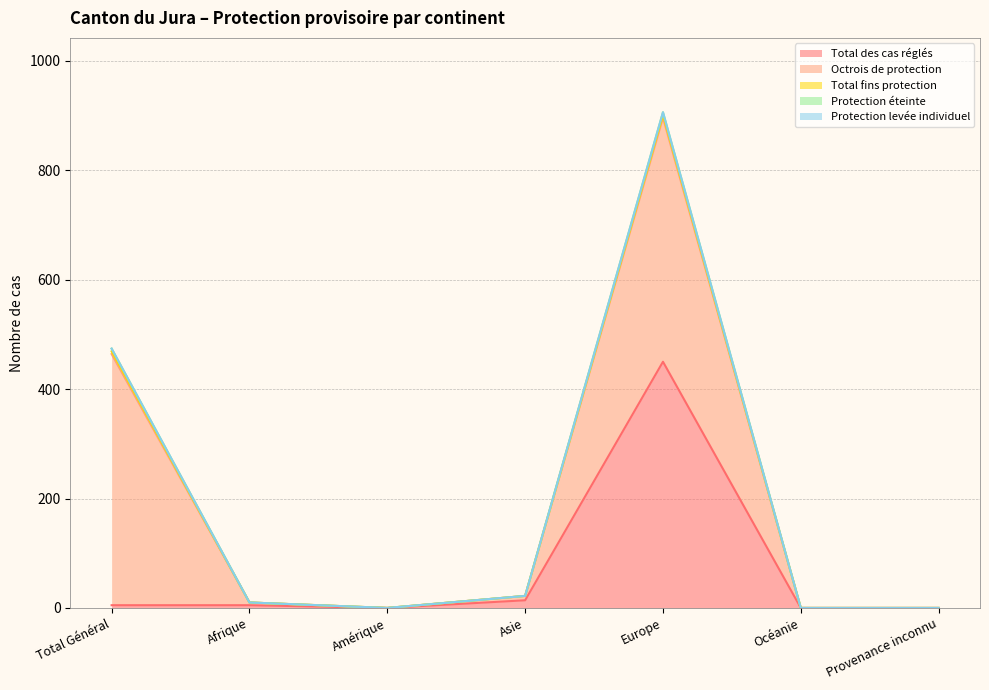

What is the sum of all Total des cas réglés values?

474